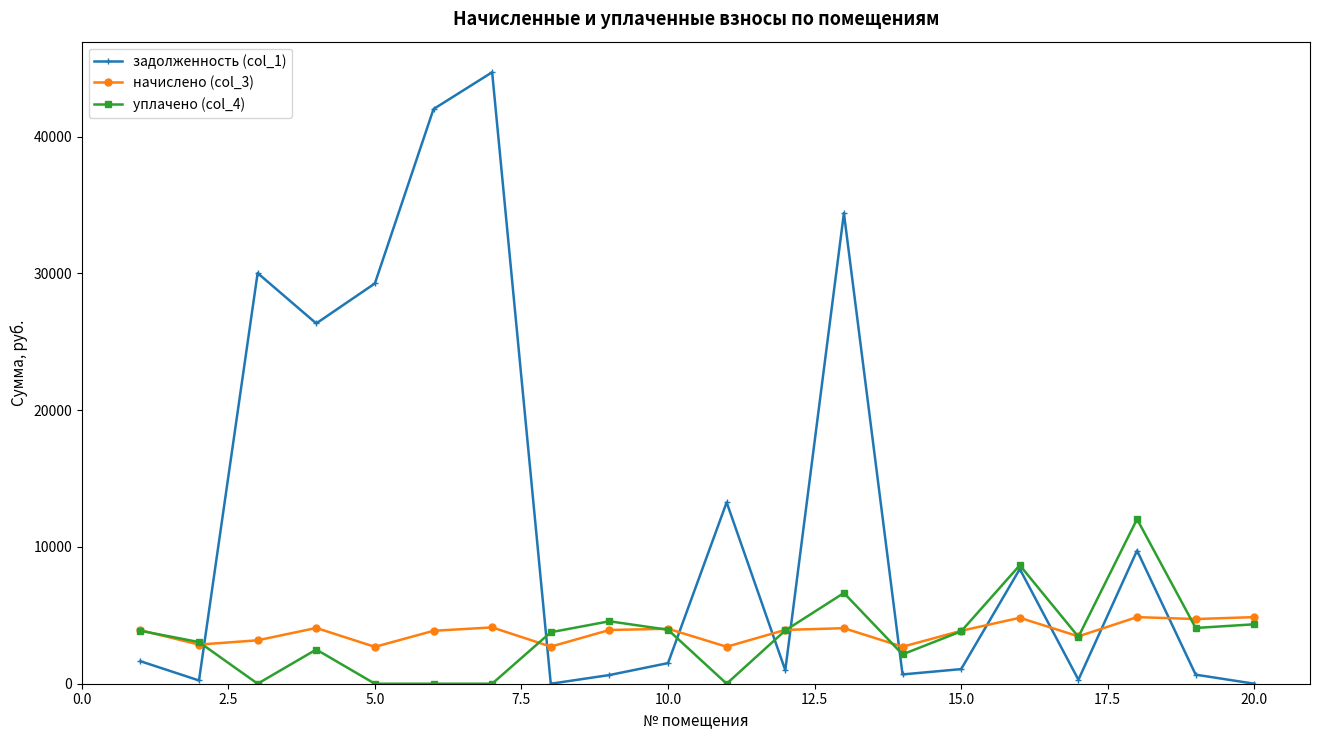

Does the chart display data point markers on the line(s)?

Yes